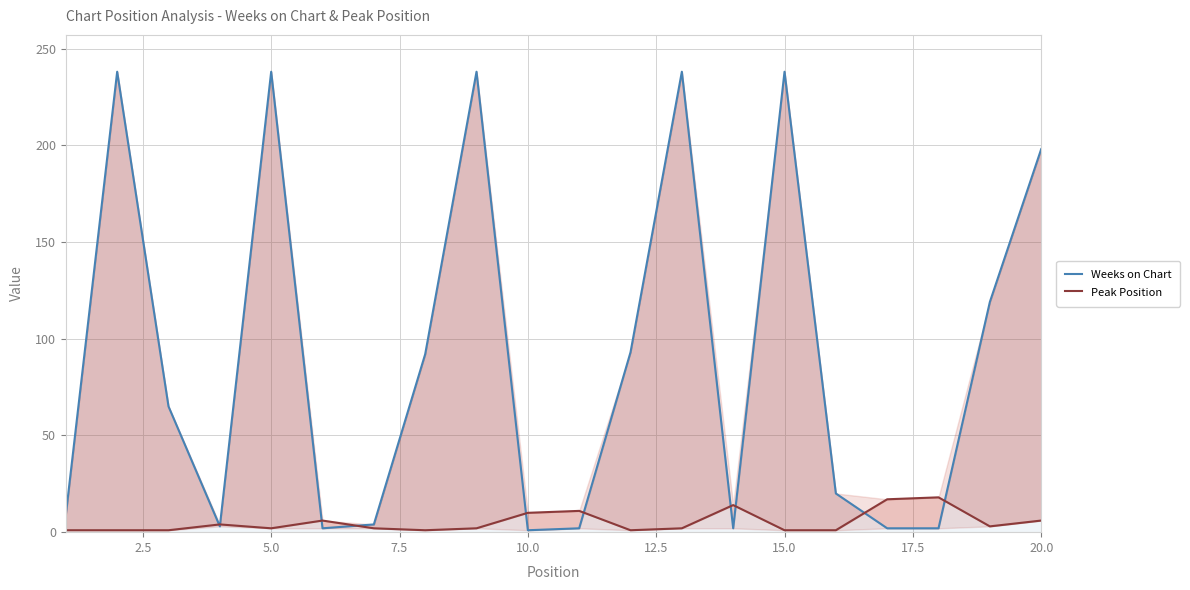

Is it true that Peak Position equals 1 at 11?

False